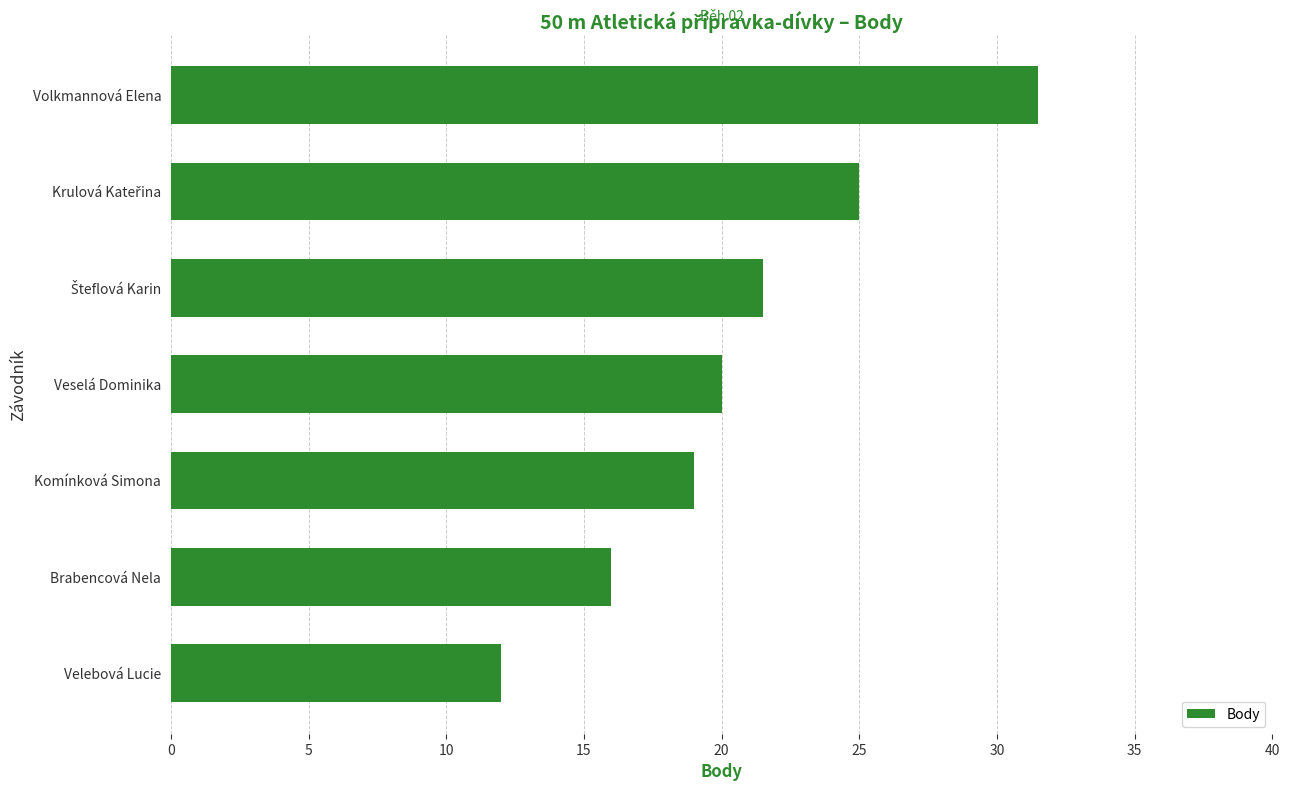

What is the label of the 7th bar from the bottom?

Volkmannová Elena